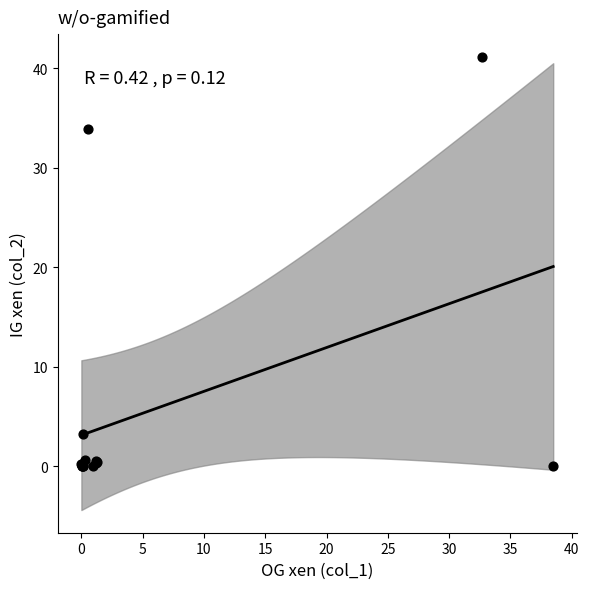

What Y value in the scatter plot is closest to 20?

33.9